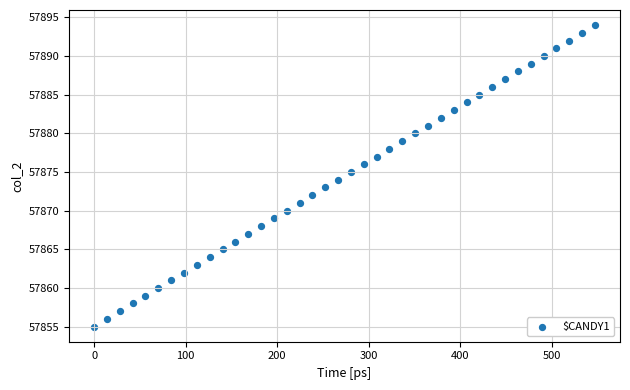

What is the range of Y values (max minus min)?

39